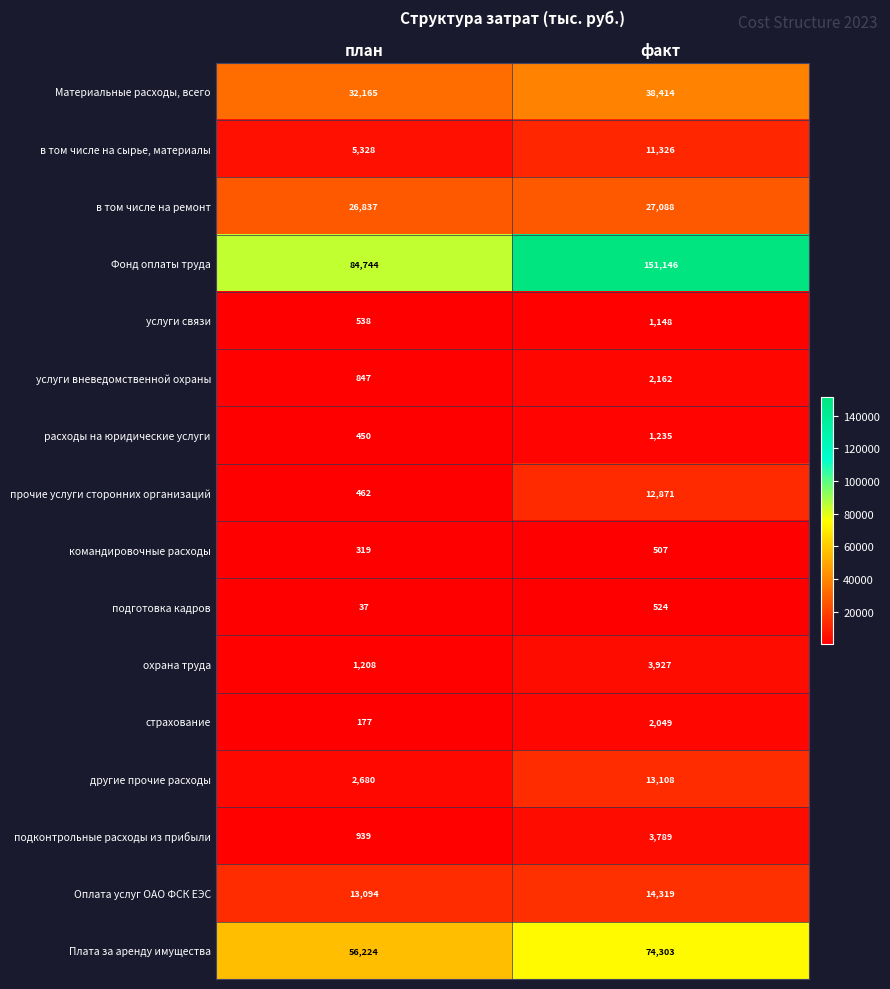

True or false: командировочные расходы has a value of 201 at план.

False